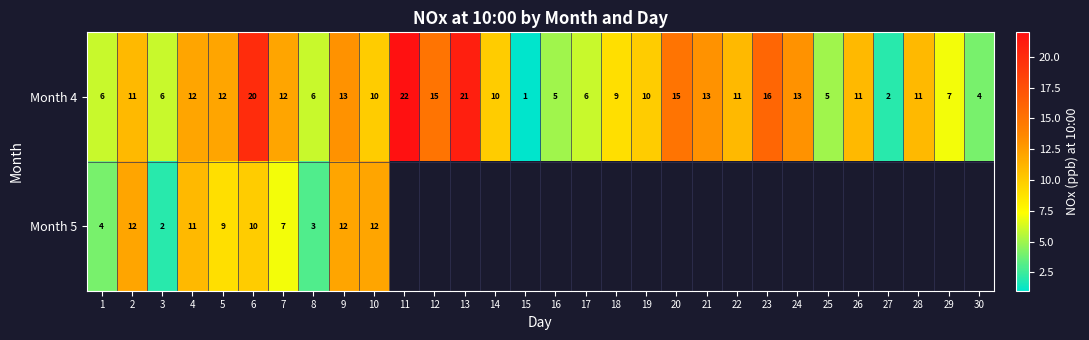

What is the approximate value of Month 4 at 14?

10